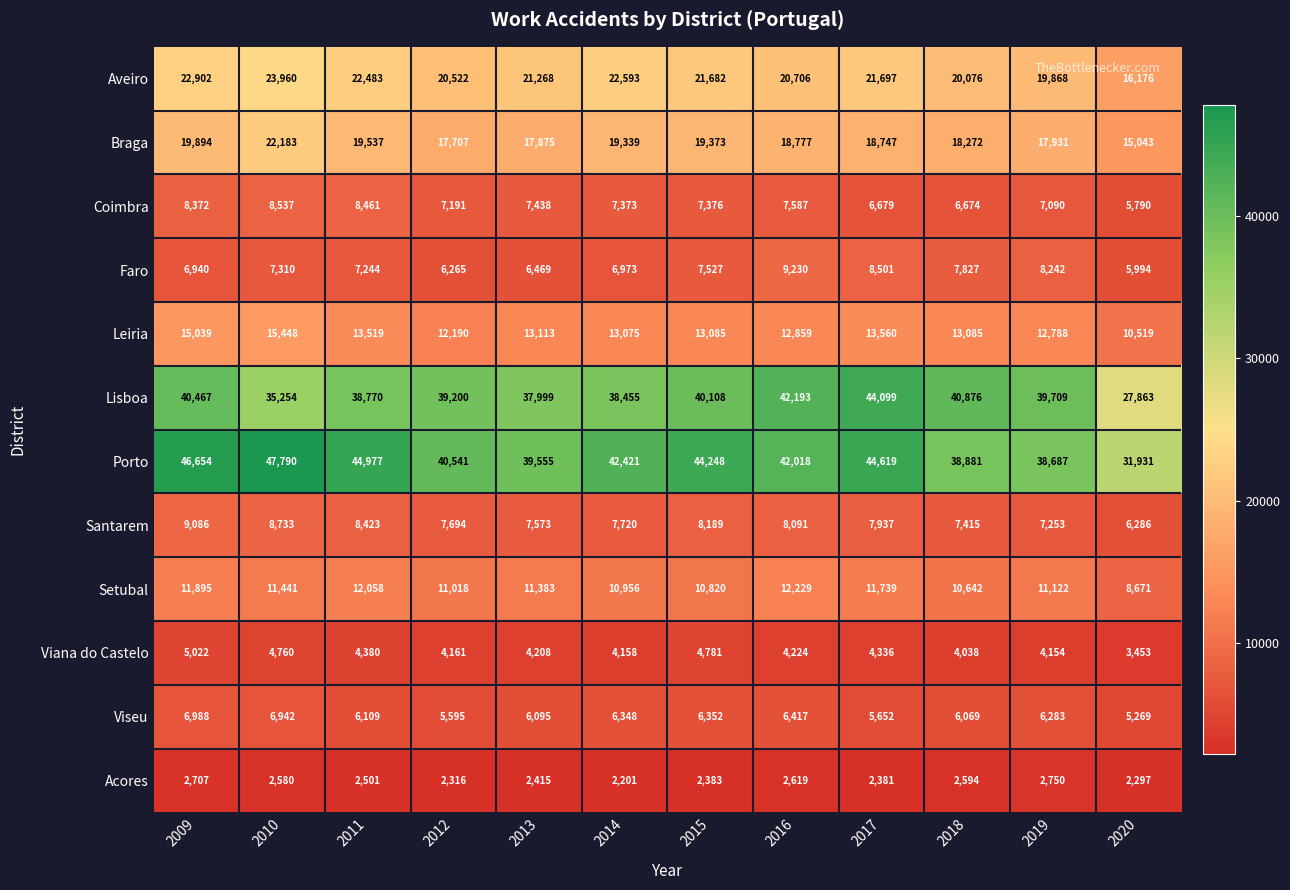

What is the average value of the Santarem series?

7867